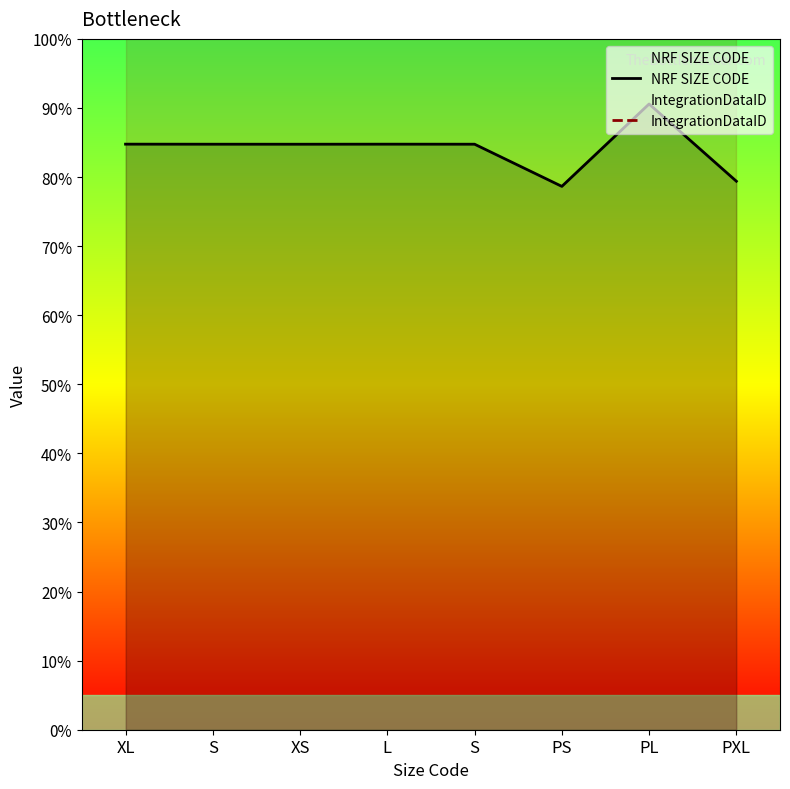

Between XS and PS, which series saw the biggest shift?

NRF SIZE CODE